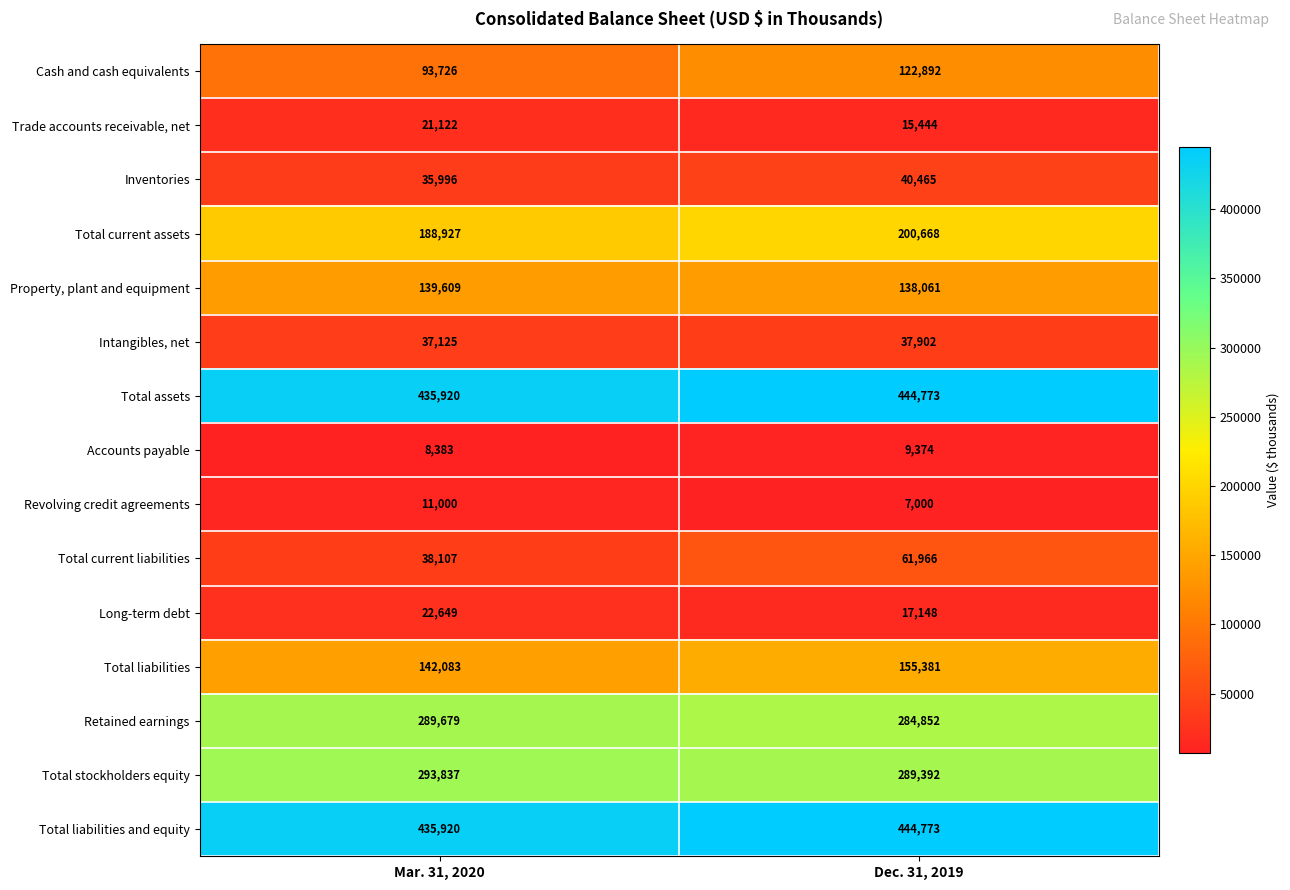

Where is Total assets nearest to the value 440346?

Mar. 31, 2020